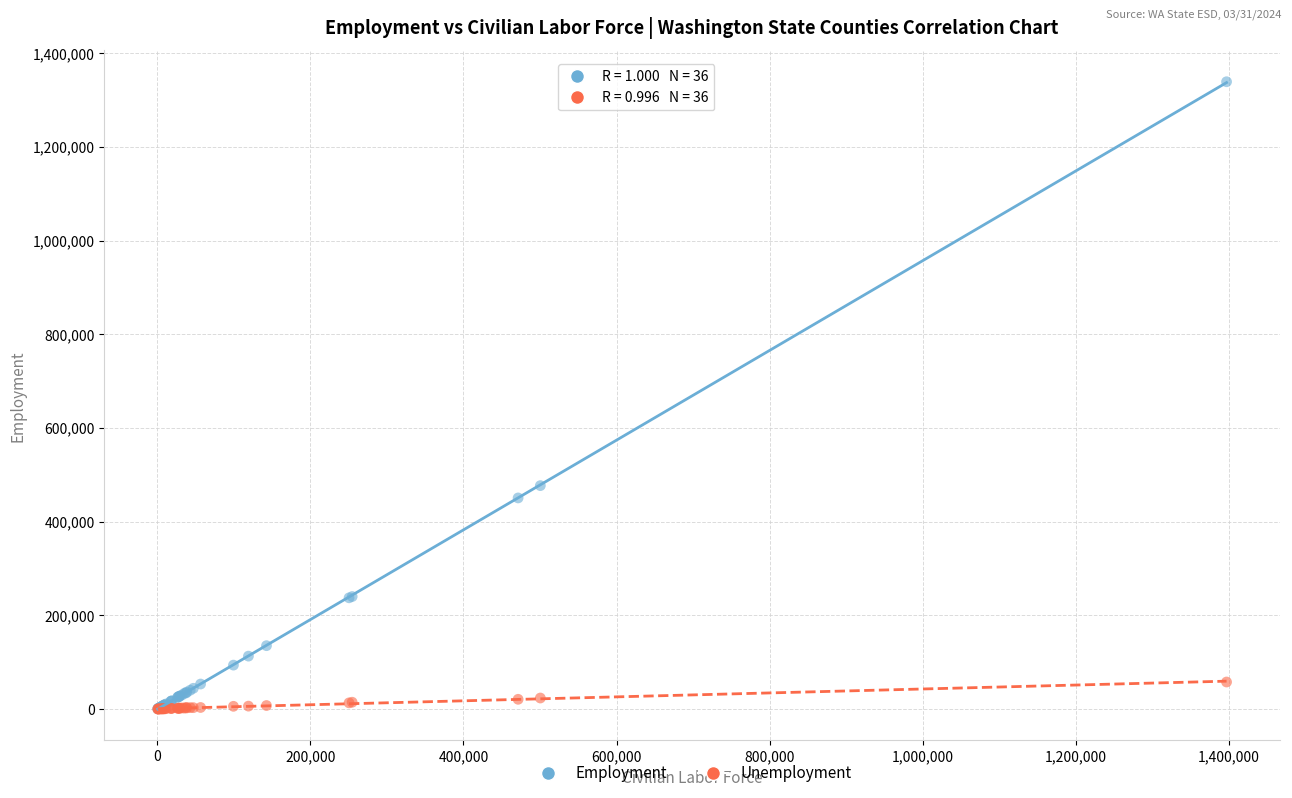

In the Employment series, what Y value is closest to 669872?

476931